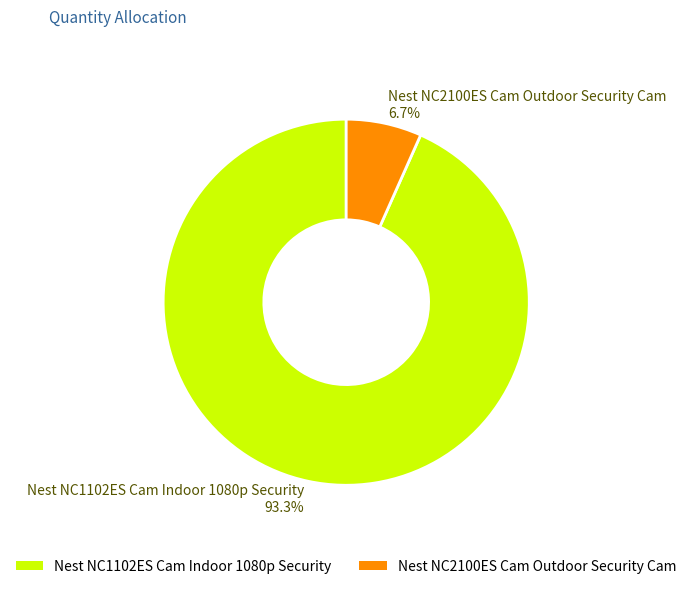

Which category has the biggest portion of the pie?

Nest NC1102ES Cam Indoor 1080p Security